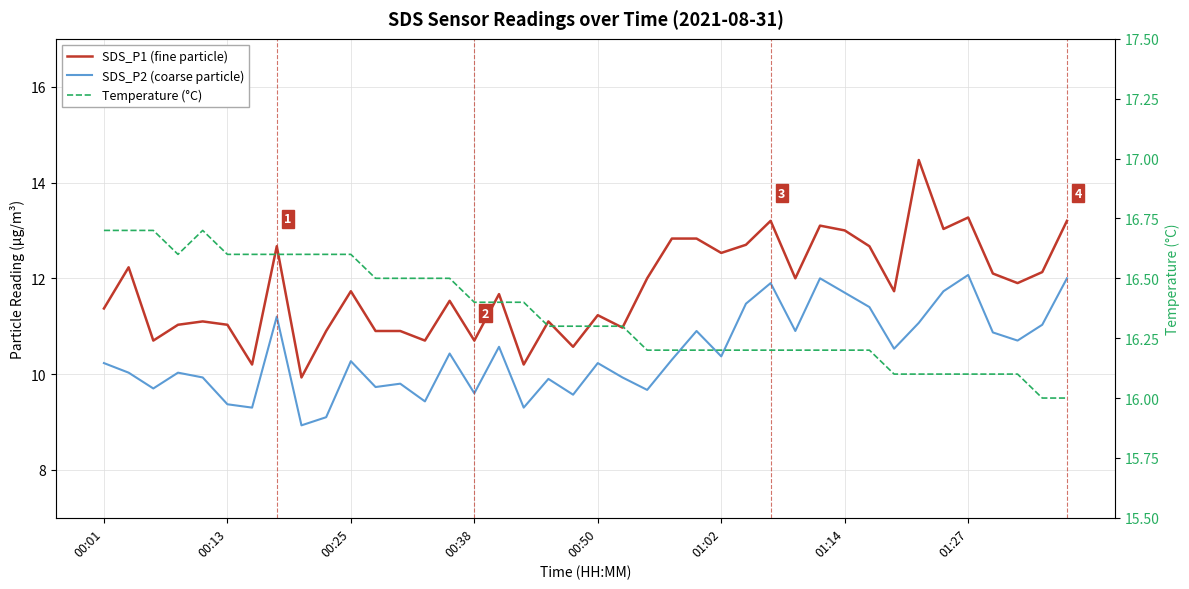

The SDS_P2 (coarse particle) series shows 9.6 at 00:38. True or false?

True